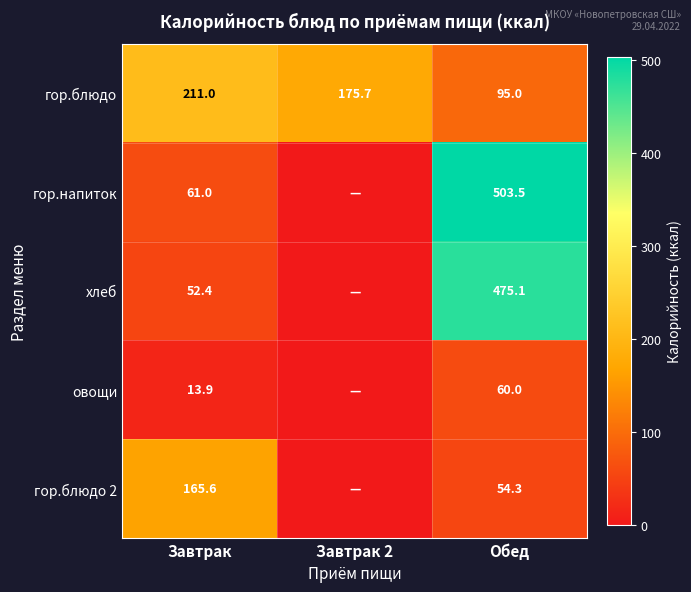

How many series are shown in this chart?

5